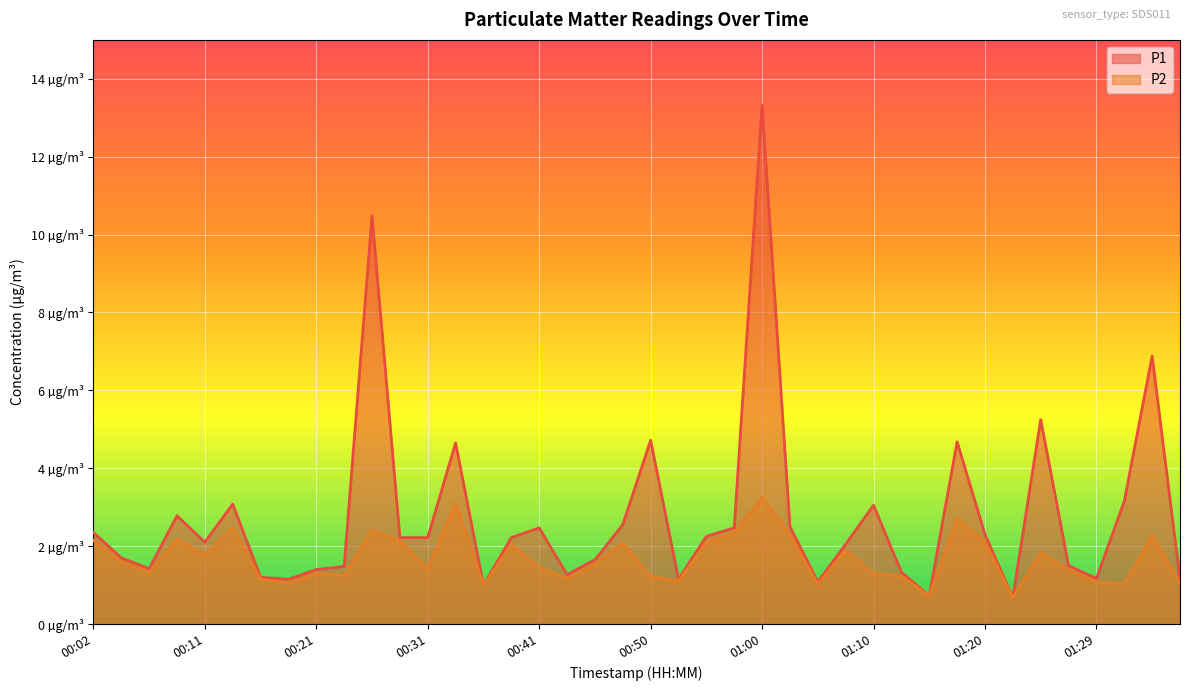

At which category is the sum across all series the highest?

01:00